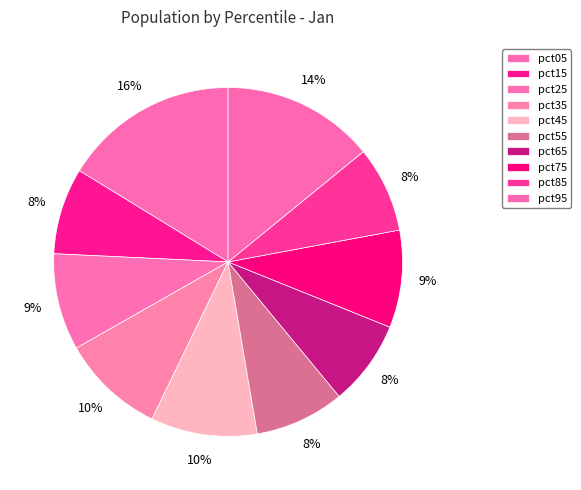

Count the number of slices in the pie.

10